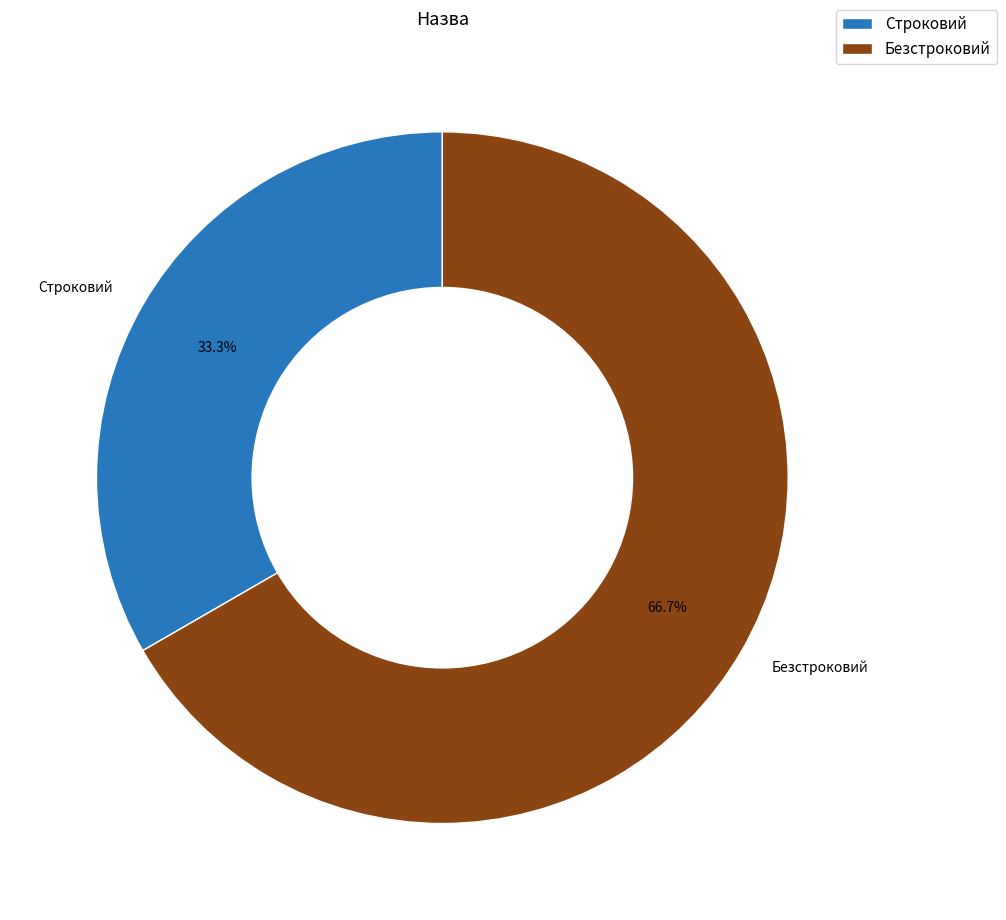

Is Строковий the majority of the pie?

No